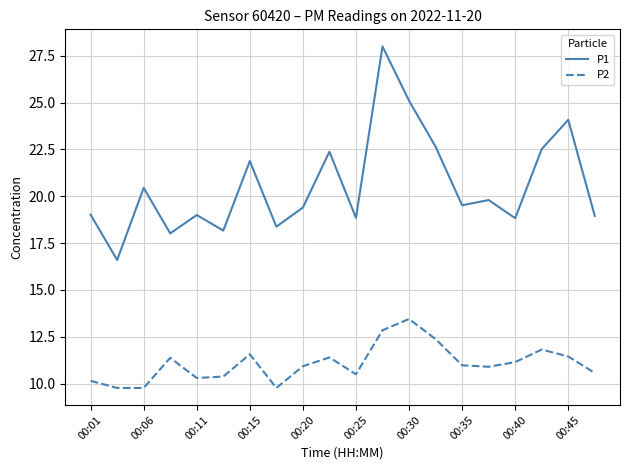

Rank the series by their average value, from highest to lowest.

P1, P2